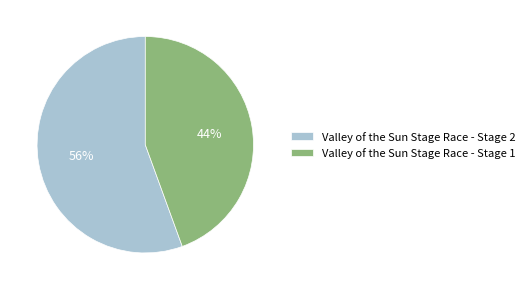

To the nearest percent, what percentage of the pie is Valley of the Sun Stage Race - Stage 1?

44%